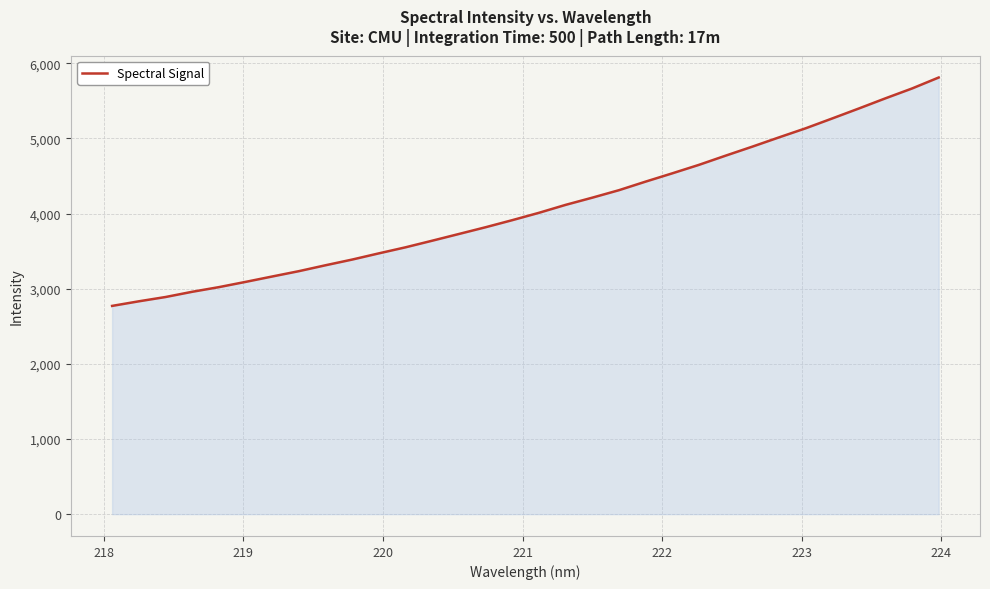

What is the difference between the maximum and minimum values?

3038.9